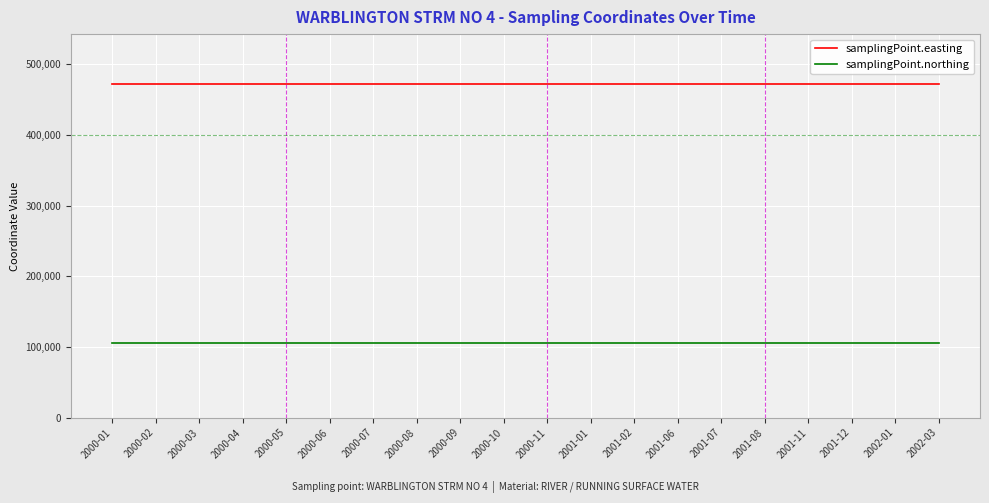

Read the samplingPoint.easting value at 2001-07.

472027